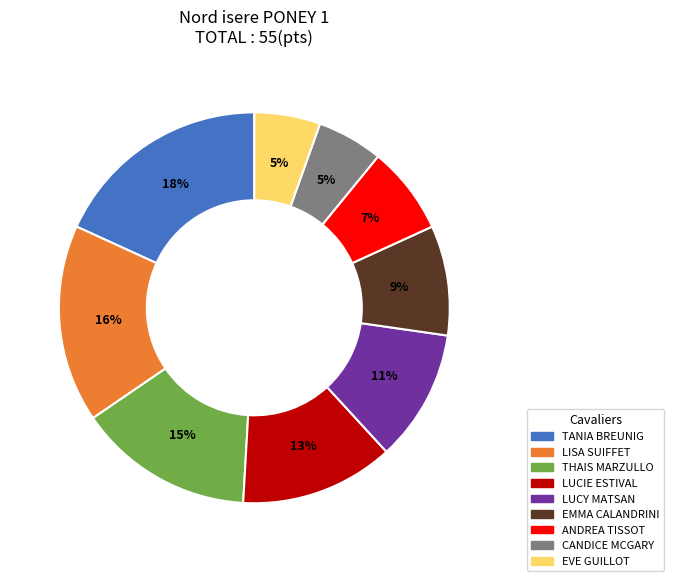

To the nearest percent, what is the difference between the largest and smallest slice percentages?

13%